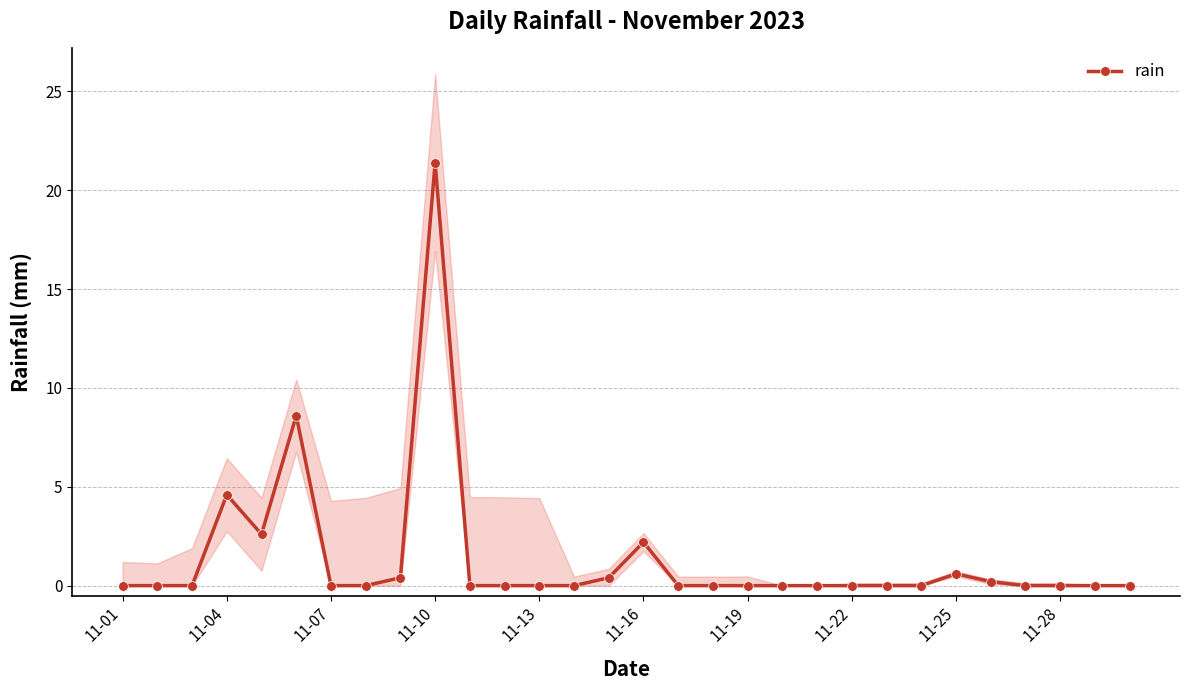

How many series are shown in this chart?

1